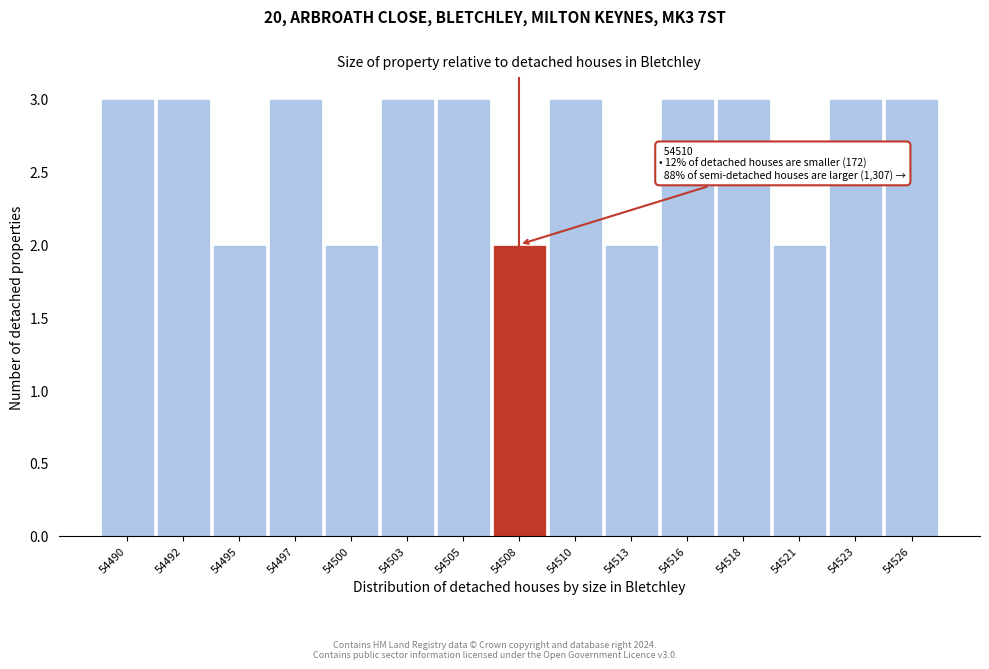

Reading right to left, list all the values displayed in this chart.

3	3	2	3	3	2	3	2	3	3	2	3	2	3	3